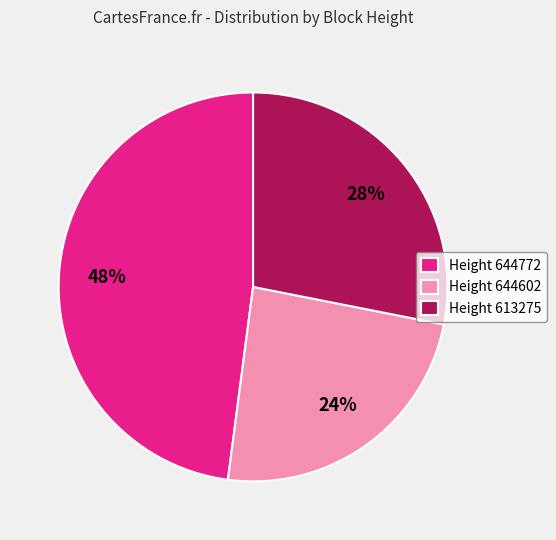

Which category has the biggest portion of the pie?

Height 644772